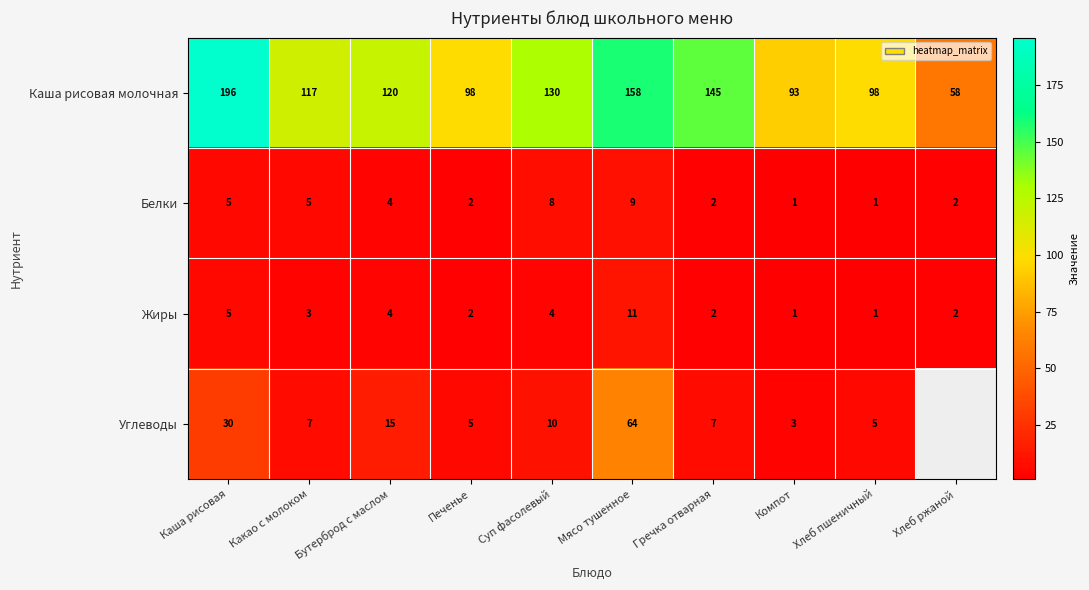

At how many categories does at least one series exceed 13?

10